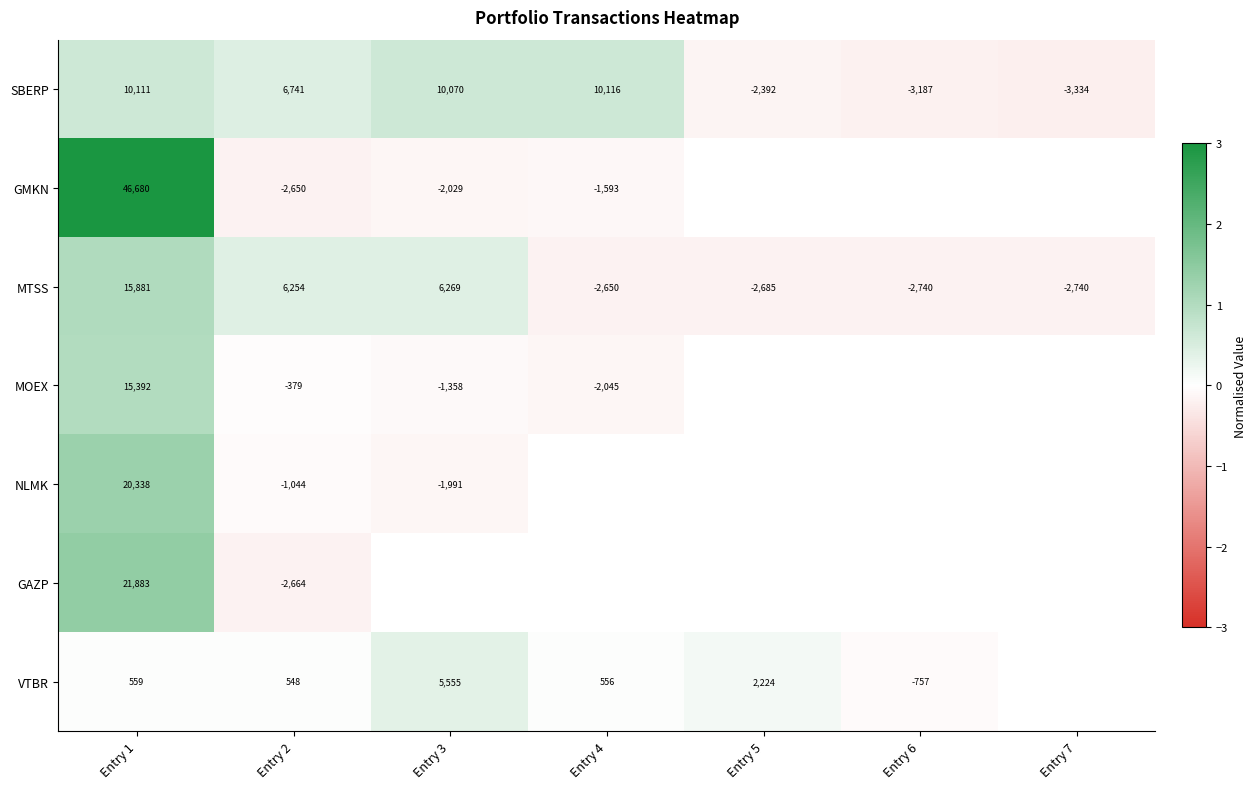

At which category is the sum across all series the highest?

Entry 1